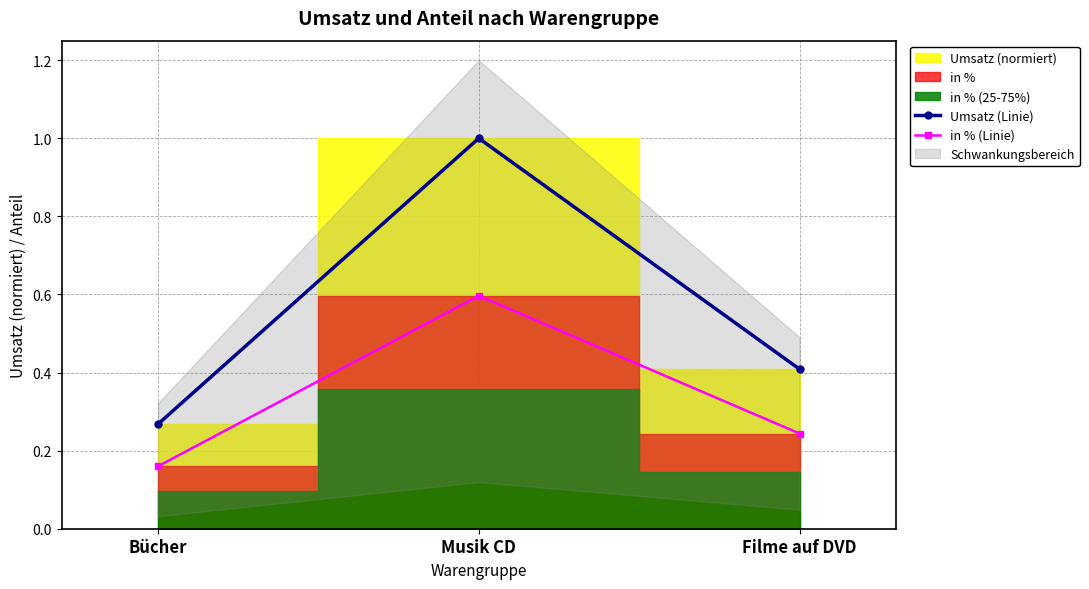

What is the difference between the maximum and second lowest values in the Umsatz (Linie) series?

0.6